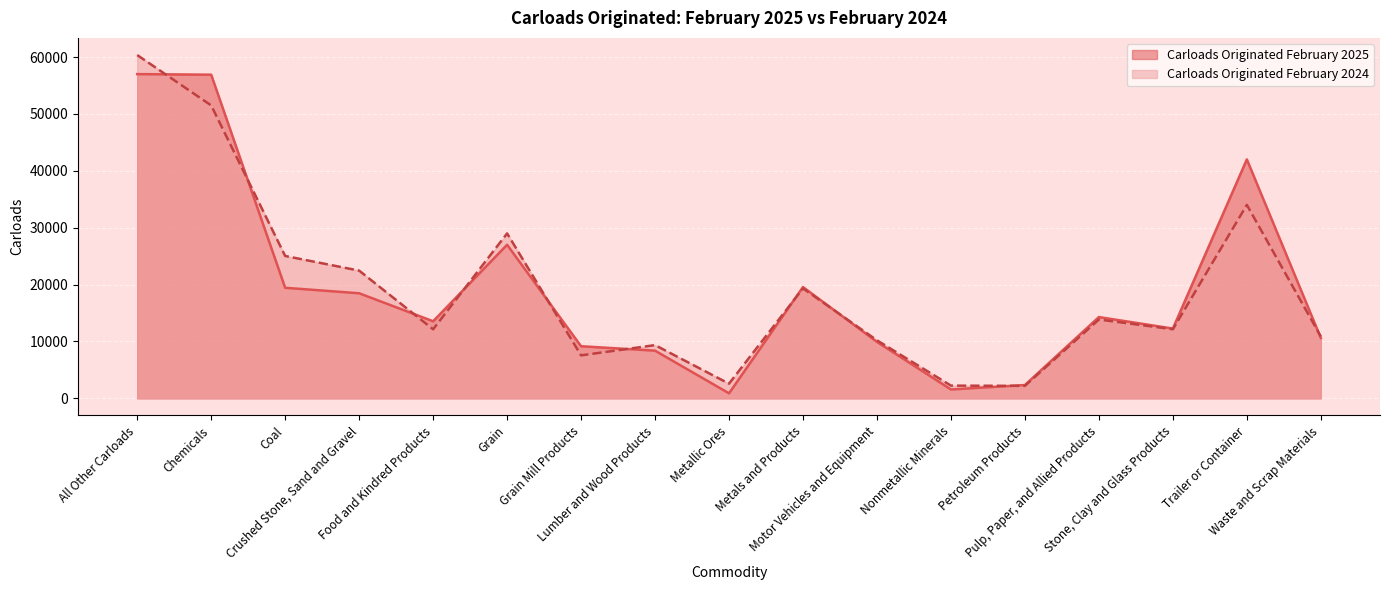

Which has a higher value, Food and Kindred Products or Grain Mill Products?

Food and Kindred Products